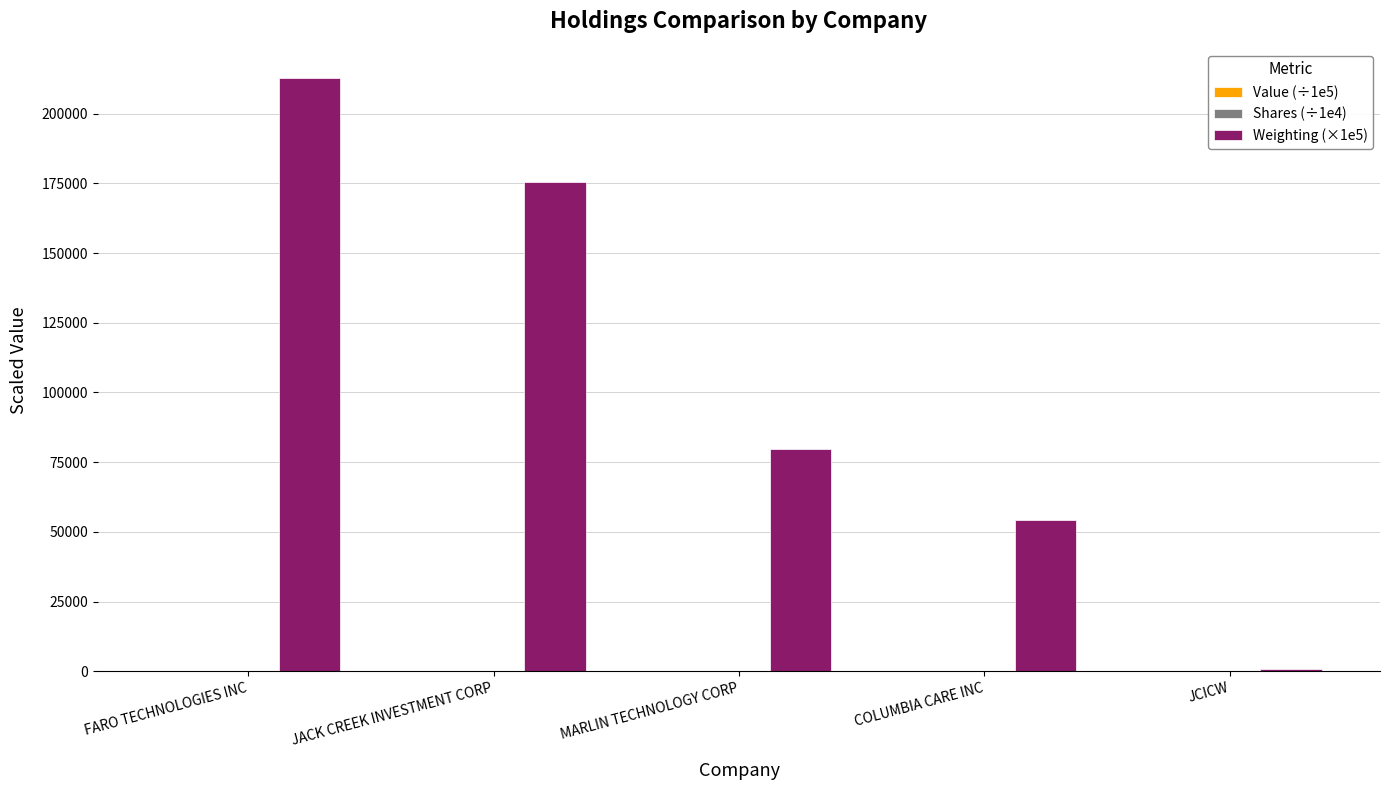

How many categories are shown in the chart?

5